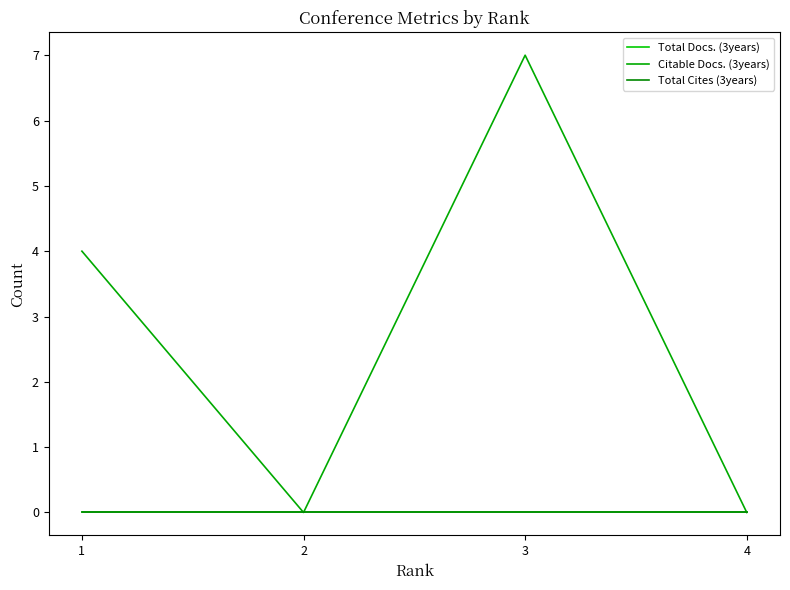

Where is Total Cites (3years) nearest to the value 0?

1